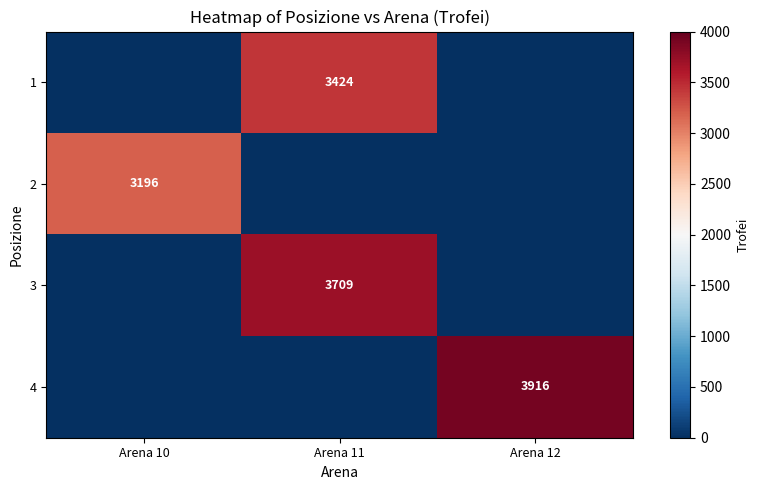

True or false: 1 has a value of 1356 at Arena 11.

False